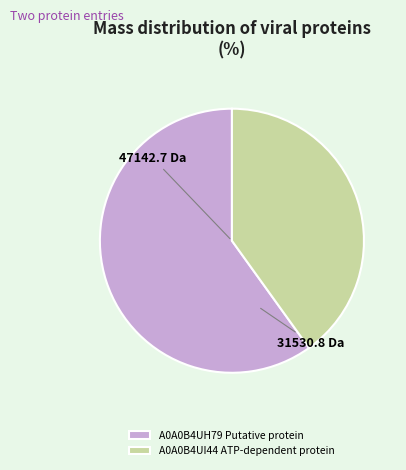

Which category has the biggest portion of the pie?

A0A0B4UH79 Putative protein